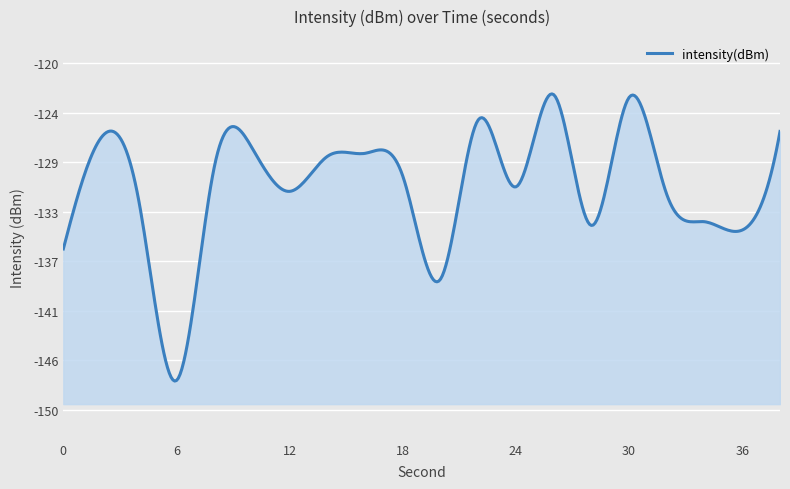

Count the number of values greater than -129.

8